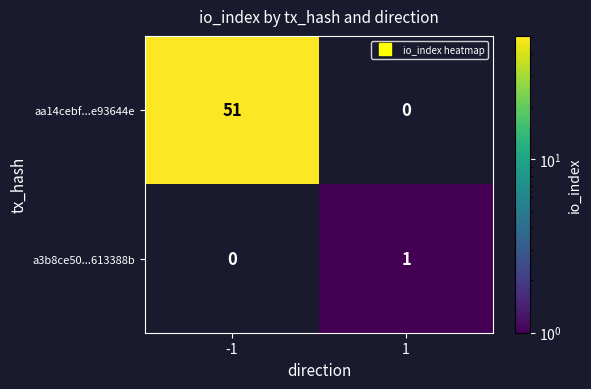

Rank the series at -1 from highest to lowest value.

aa14cebf...e93644e, a3b8ce50...613388b